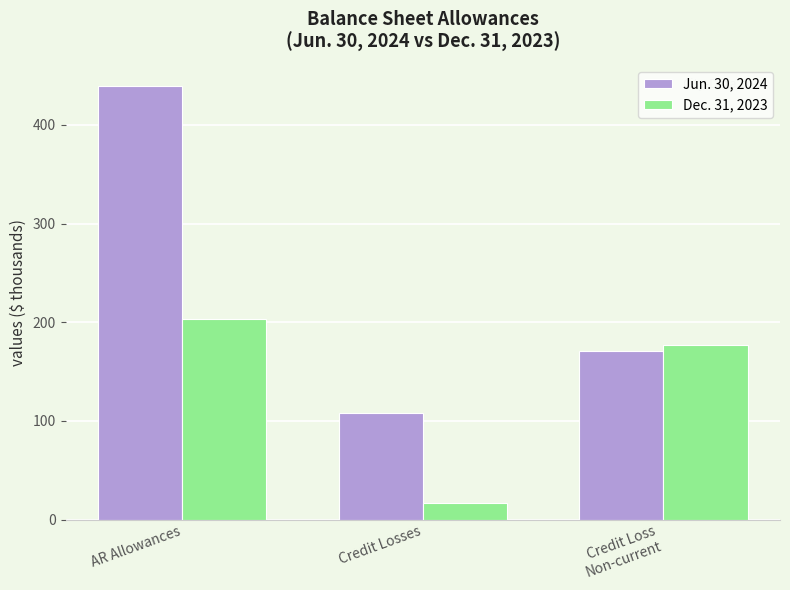

Reading left to right, extract all data points from this chart.

Jun. 30, 2024: 439	108	171
Dec. 31, 2023: 203	17	177